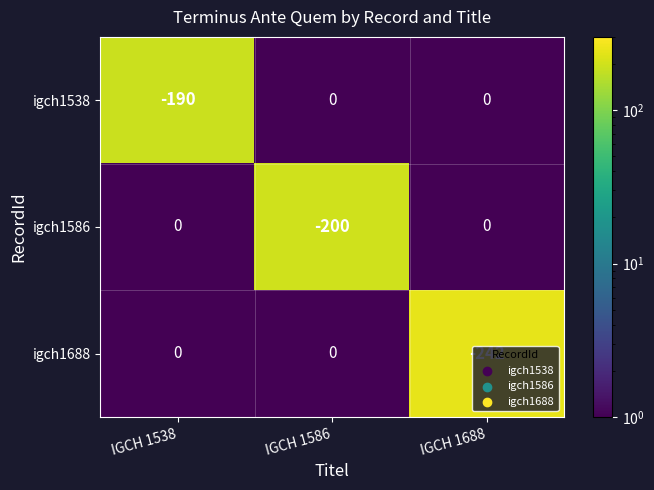

What is the spread (max minus min) of values at IGCH 1538?

190